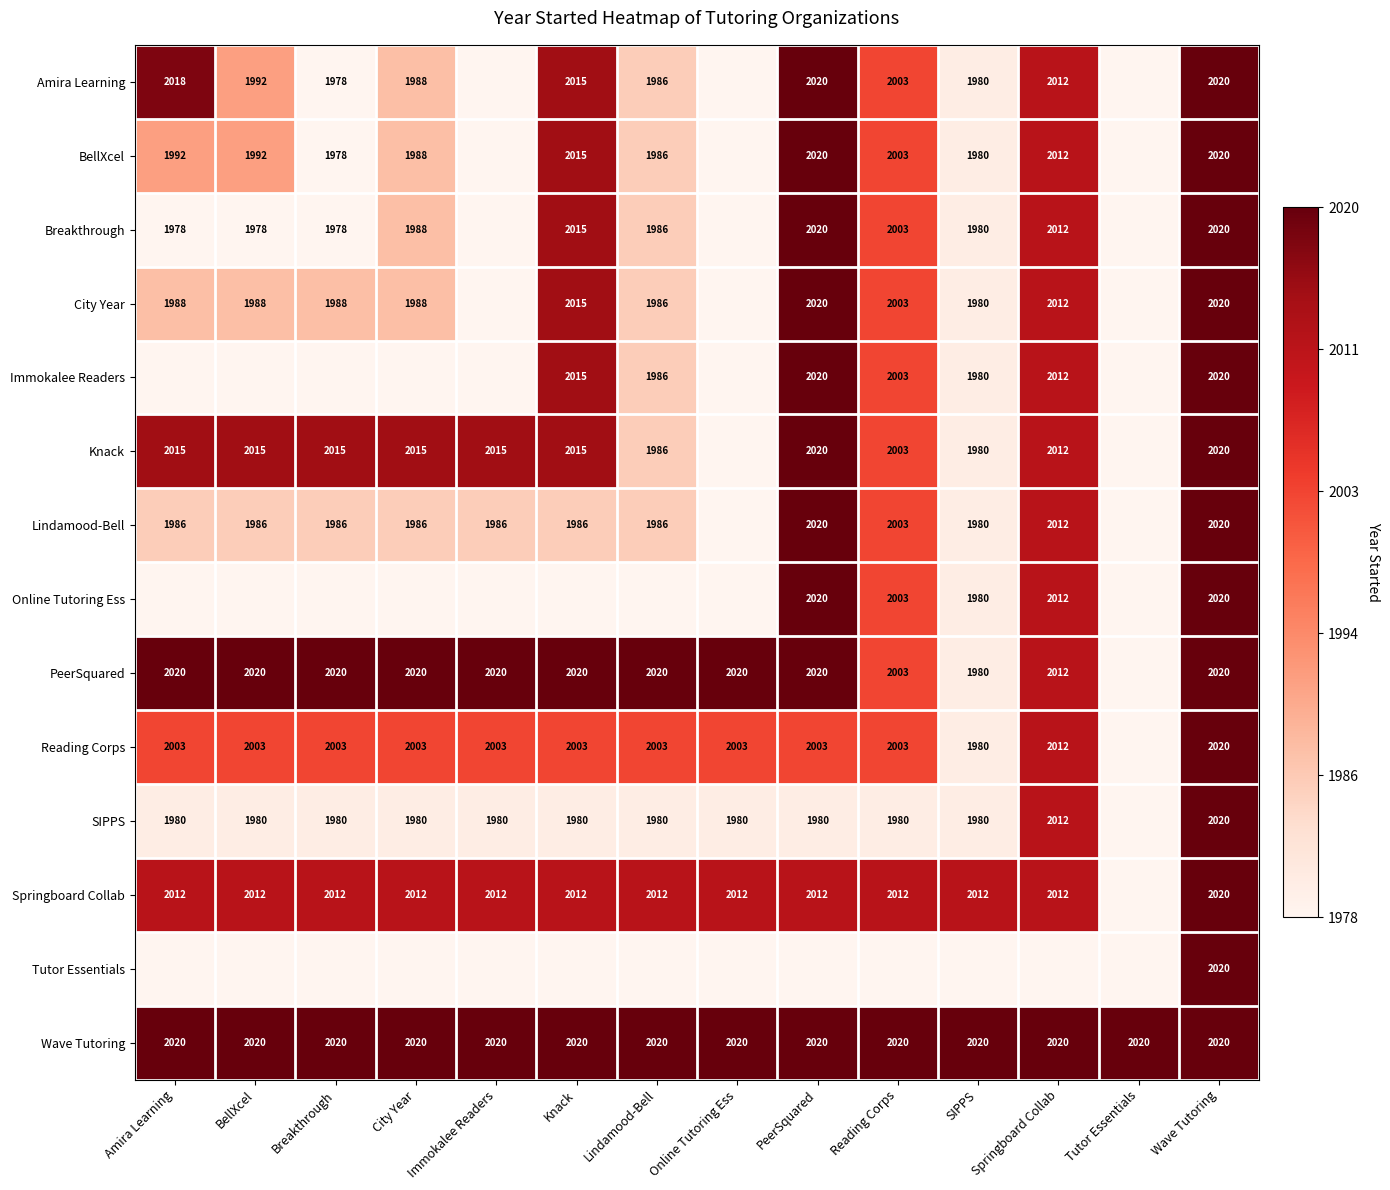

What value does the Wave Tutoring series have at Reading Corps?

2020